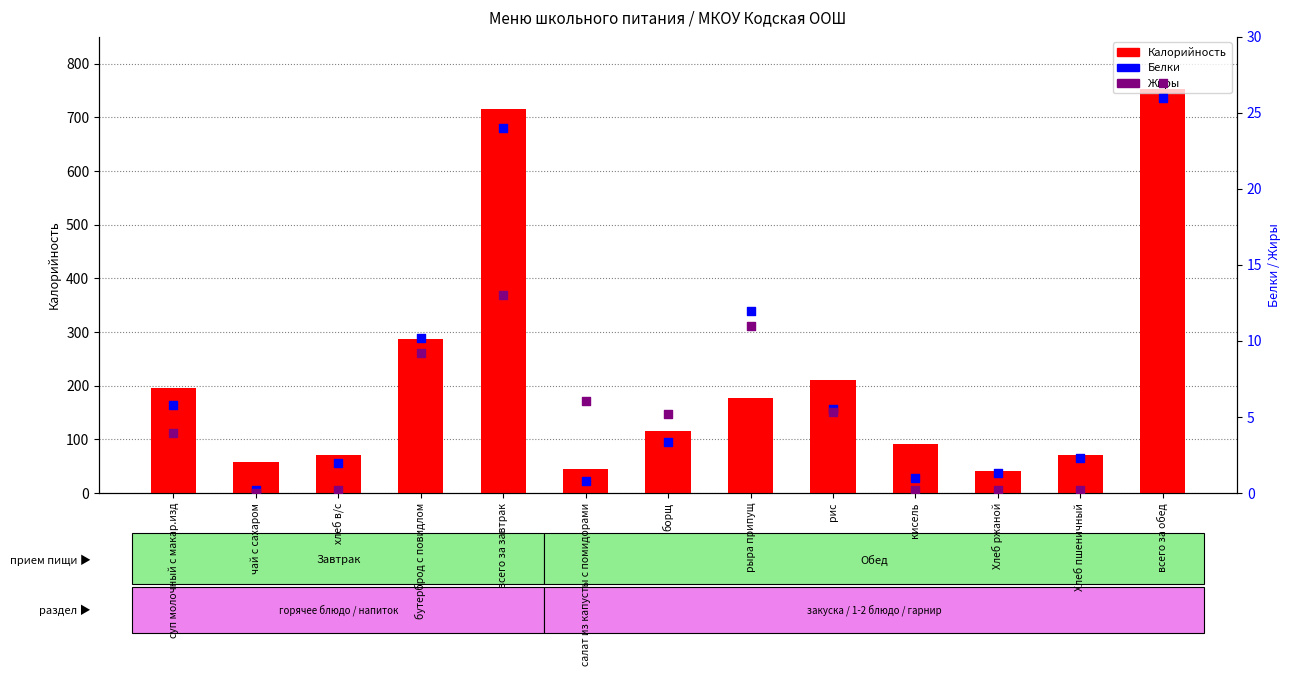

At how many categories does at least one series exceed 585?

2